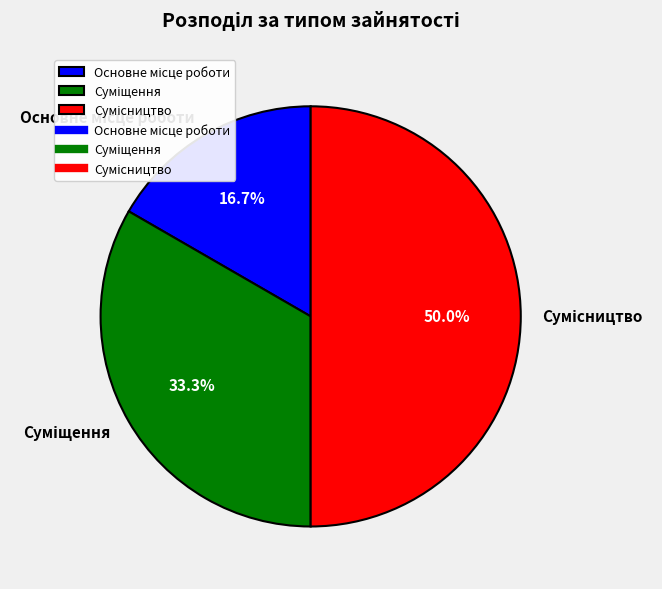

What is the change in value from Суміщення to Сумісництво?

+1